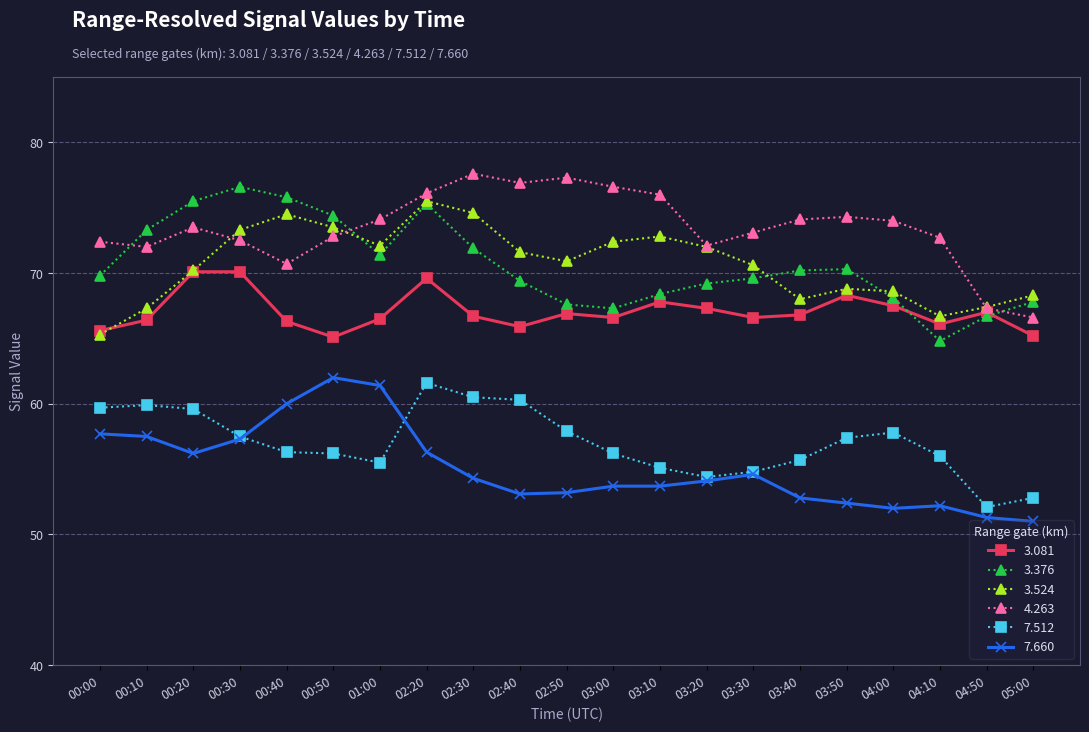

Which series has the widest spread of values?

3.376